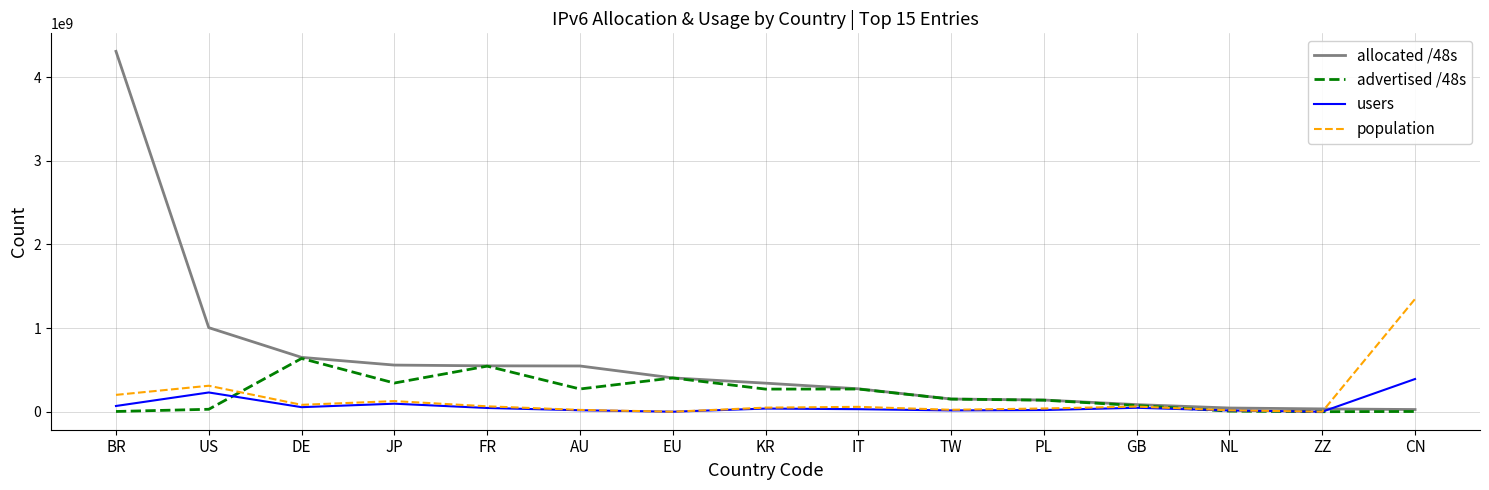

Does the chart display data point markers on the line(s)?

No